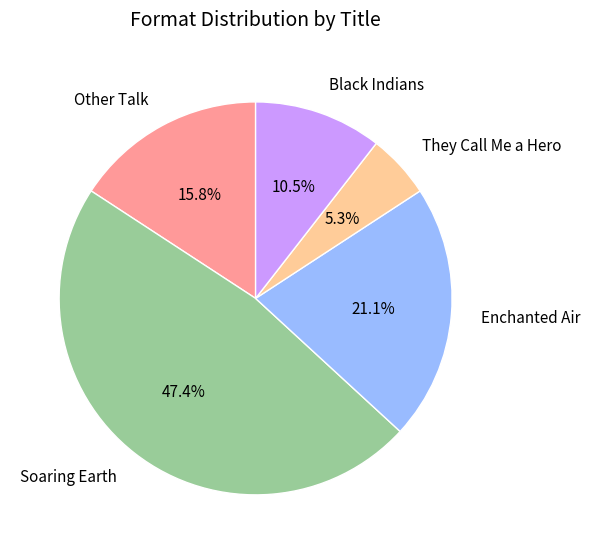

How much of the chart is everything except Other Talk?

84.2%